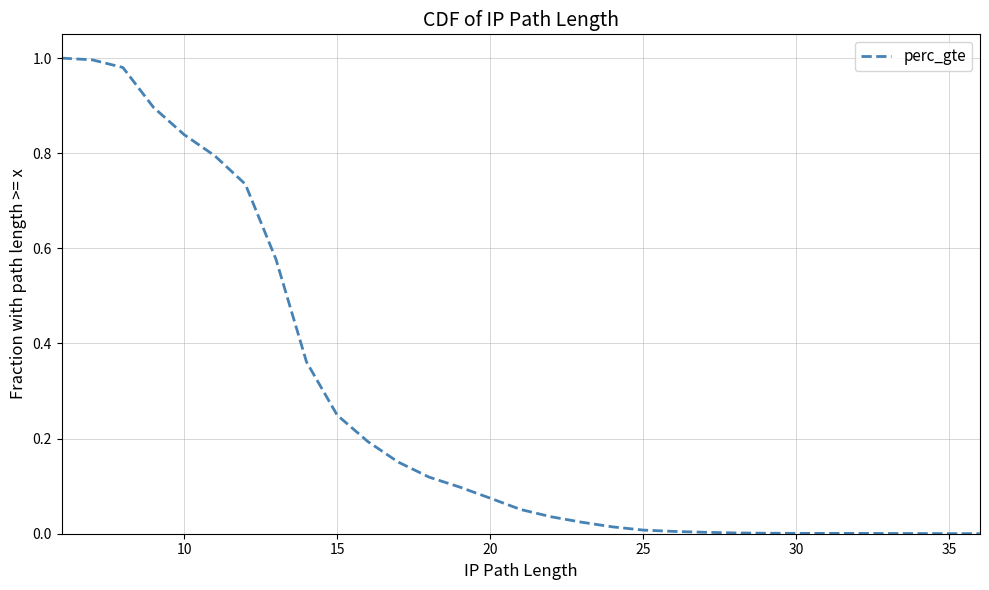

What is the difference between the maximum and minimum values?

1.0